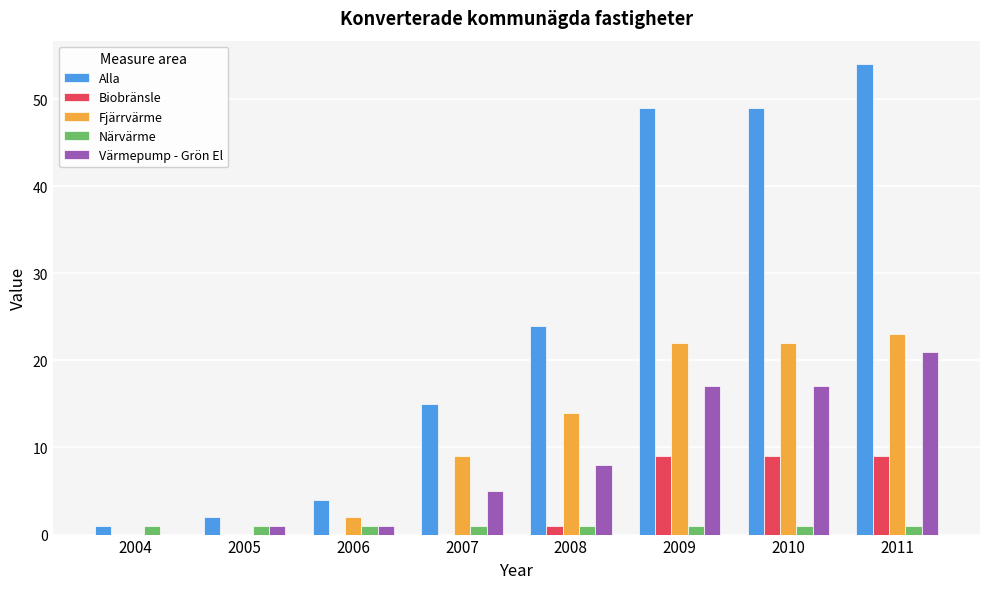

Is the value of Värmepump - Grön El at 2005 greater than the value of Fjärrvärme at 2010?

No